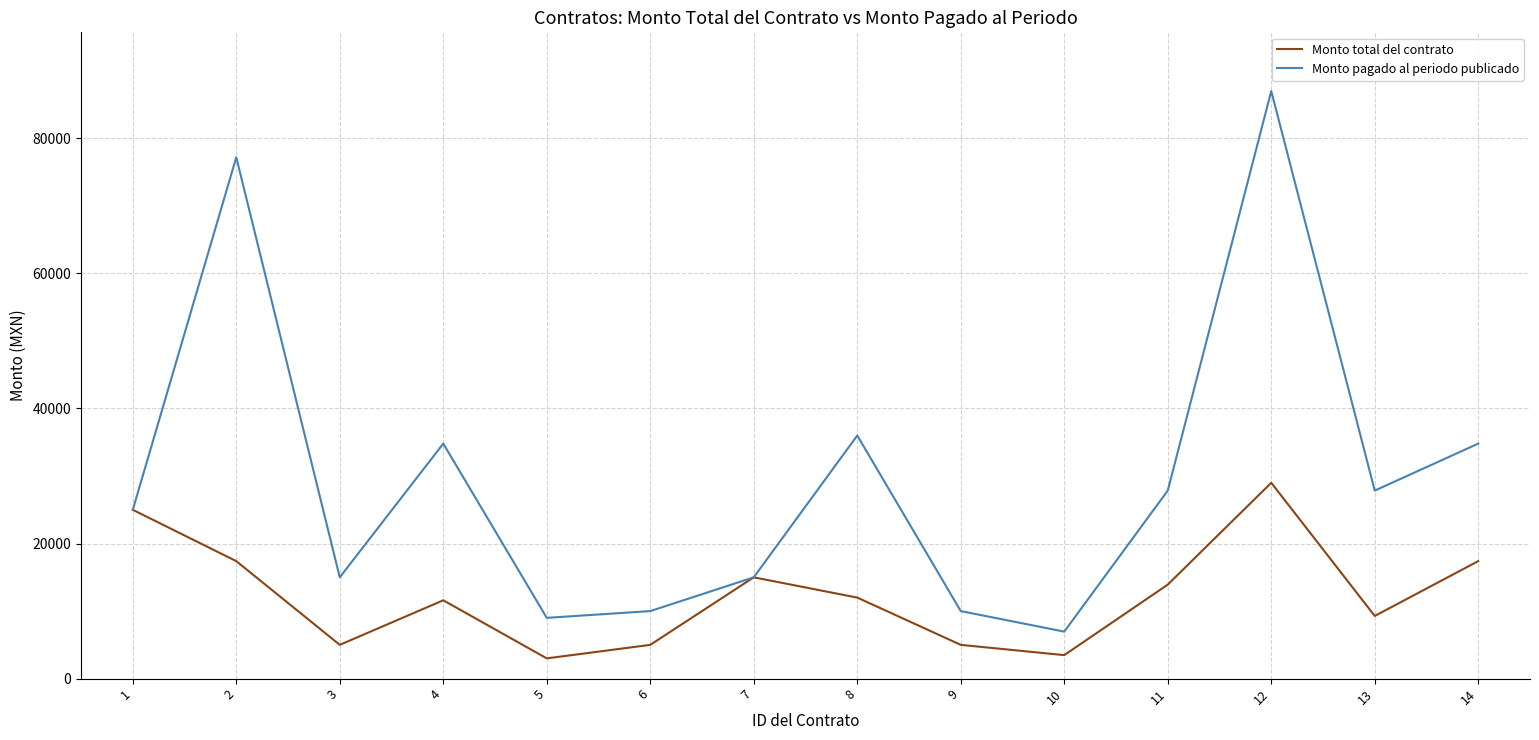

What is the highest value of the Monto pagado al periodo publicado series?

87000.0